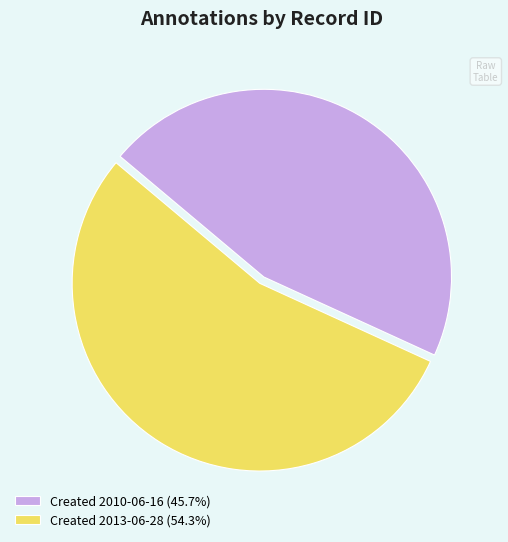

Combined, do Created 2010-06-16 (45.7%) and Created 2013-06-28 (54.3%) account for over 50%?

Yes